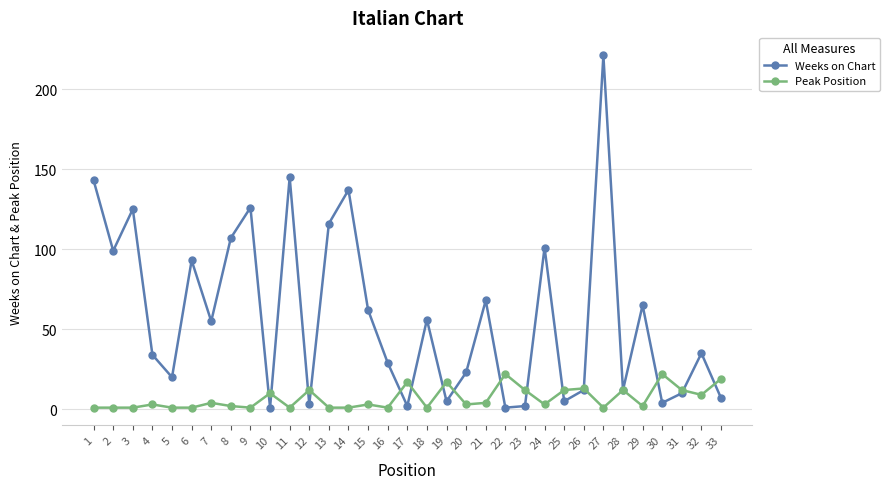

Which series has the largest range (max minus min)?

Weeks on Chart